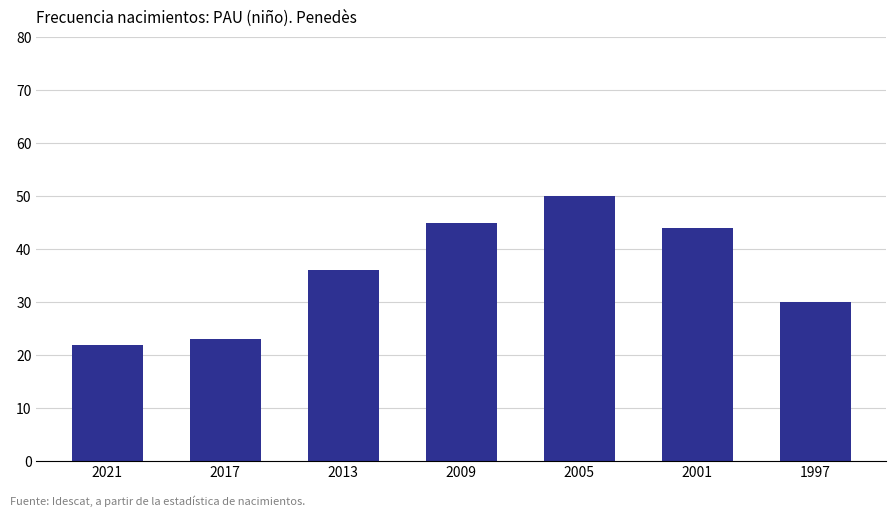

The value at 2009 is 45. True or false?

True